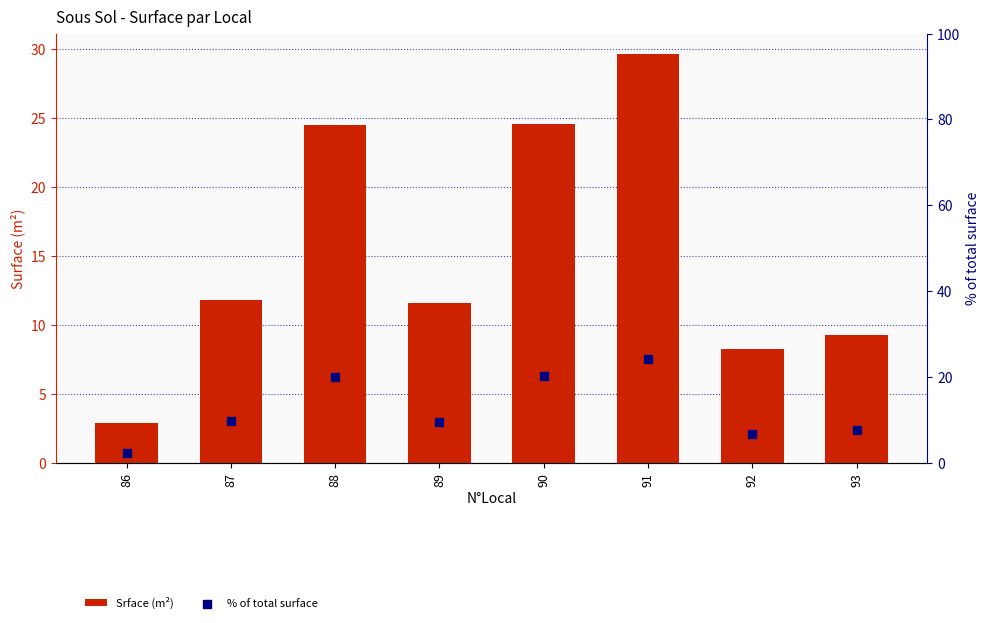

Which series reaches the minimum Y coordinate?

% of total surface